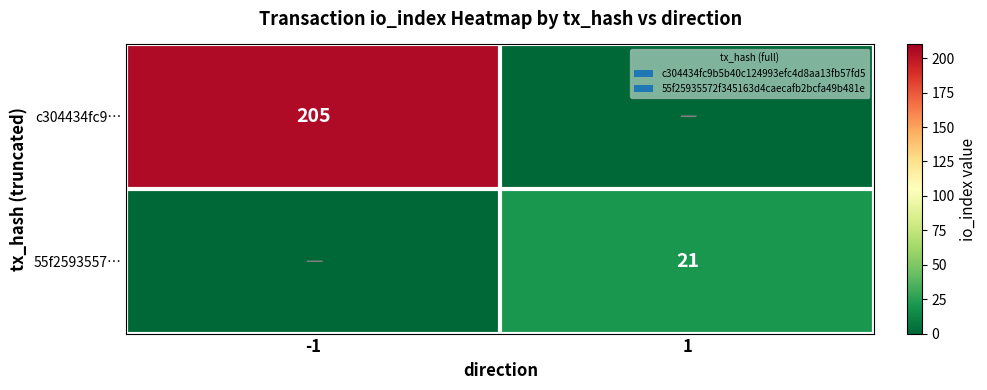

Is it true that c304434fc9… equals 131 at -1?

False